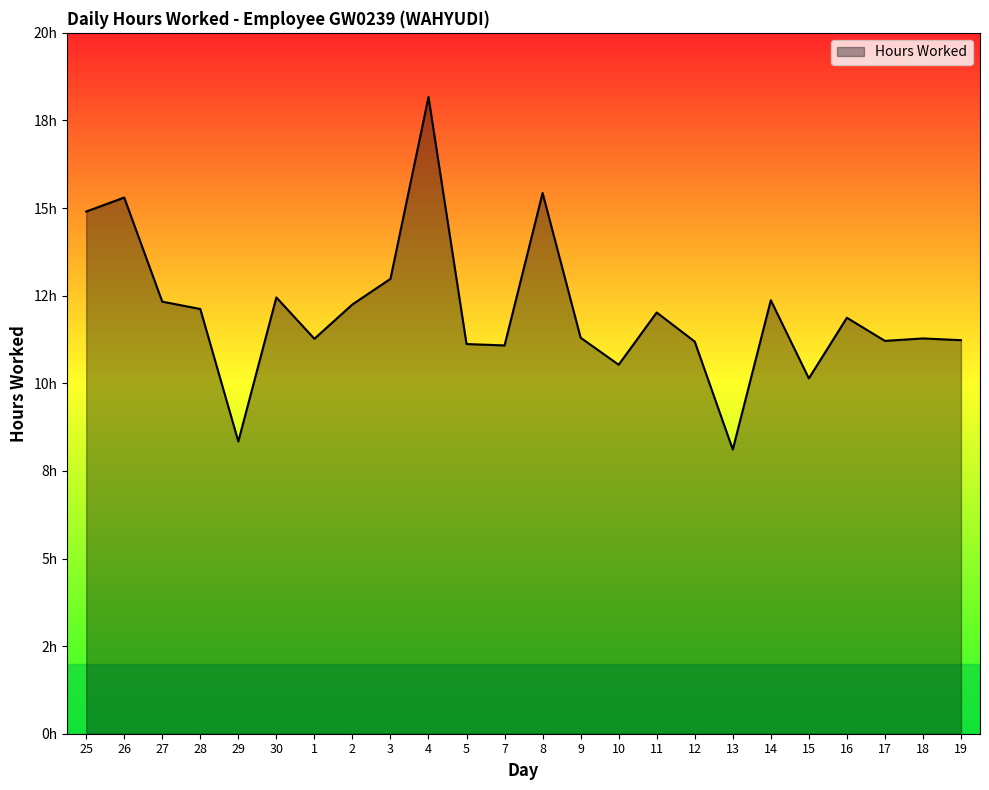

How many interior local valleys (lower than both neighbors) does the data have?

7